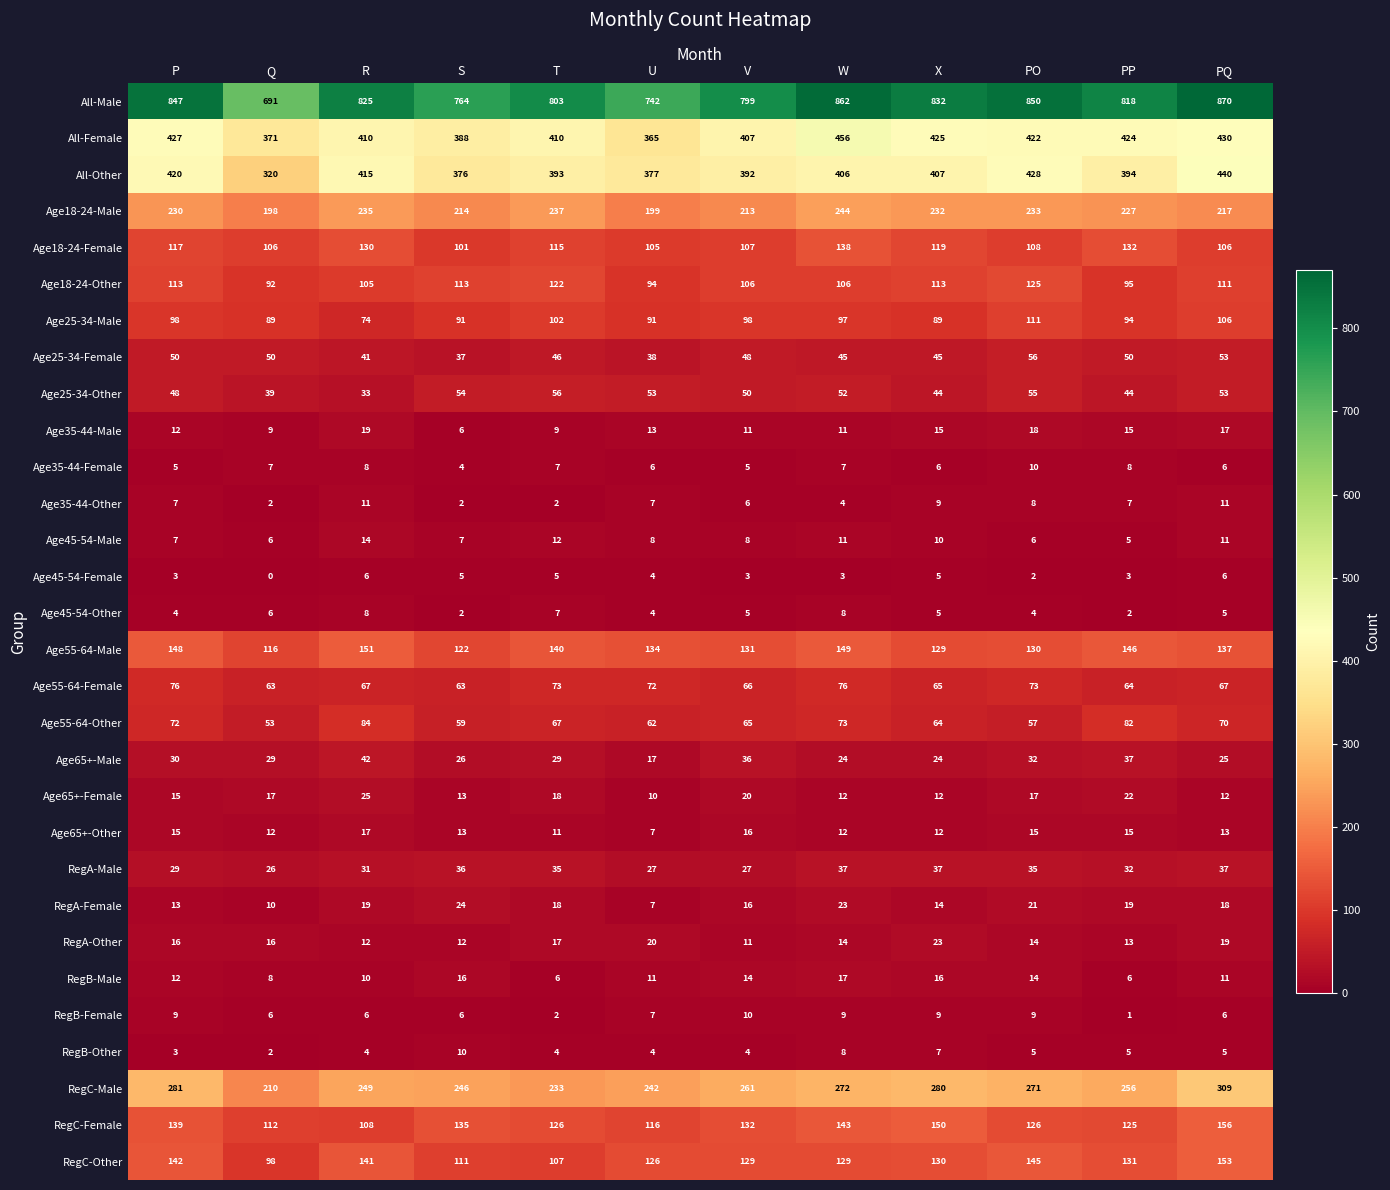

What is the average value of the Age45-54-Male series?

9